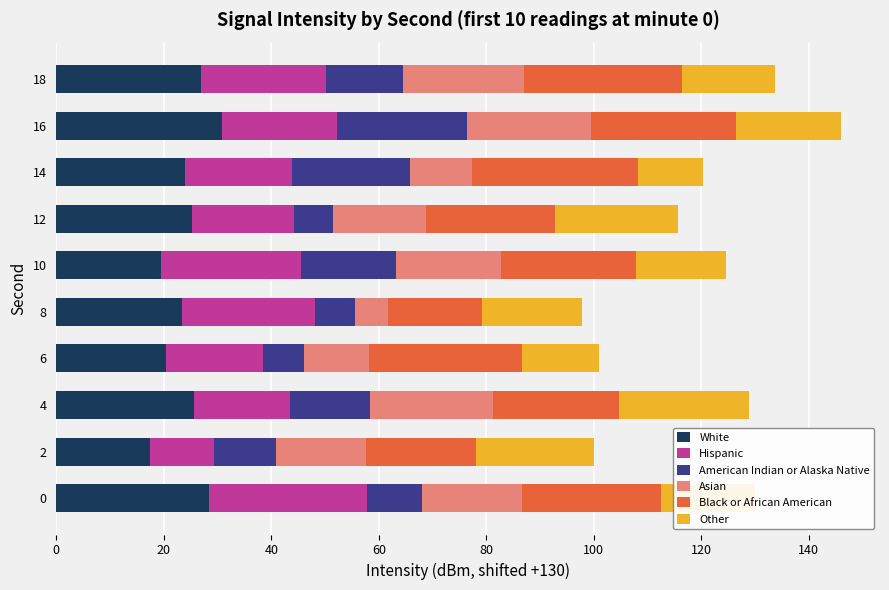

What is the maximum value for White?

30.9